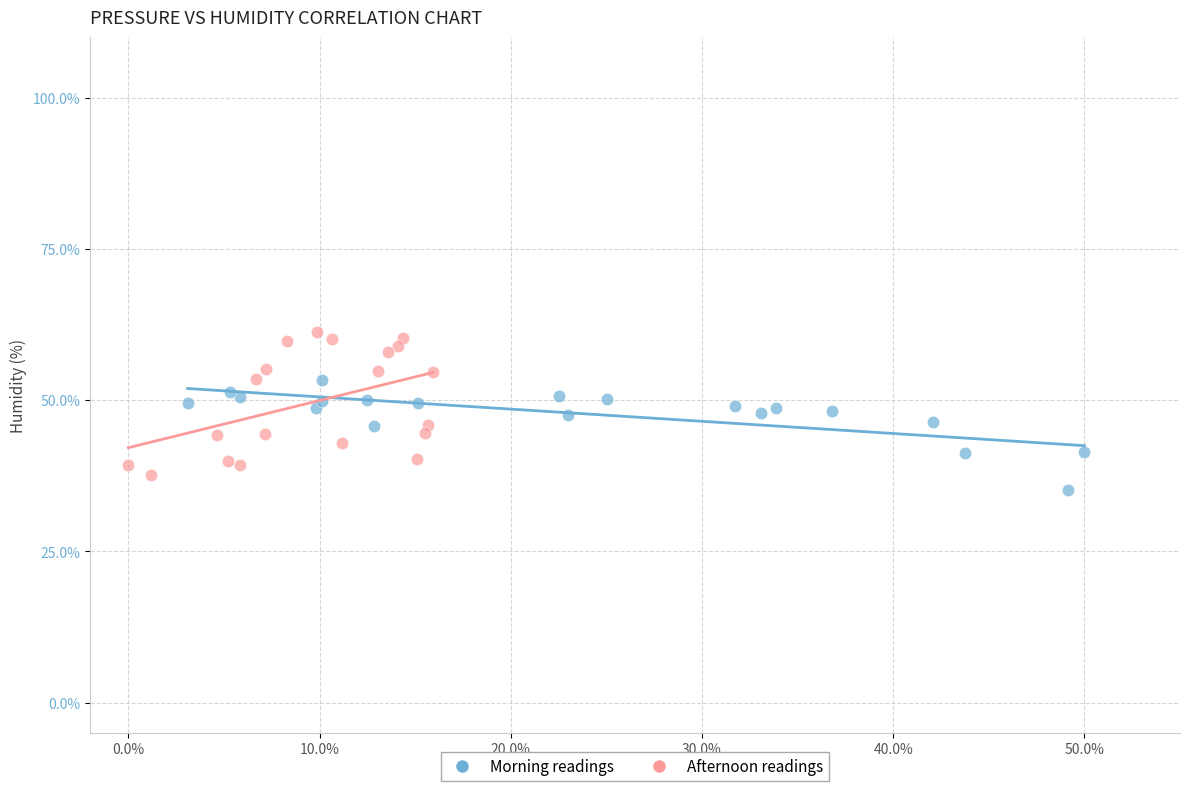

Which series contains the highest Y value?

Afternoon readings